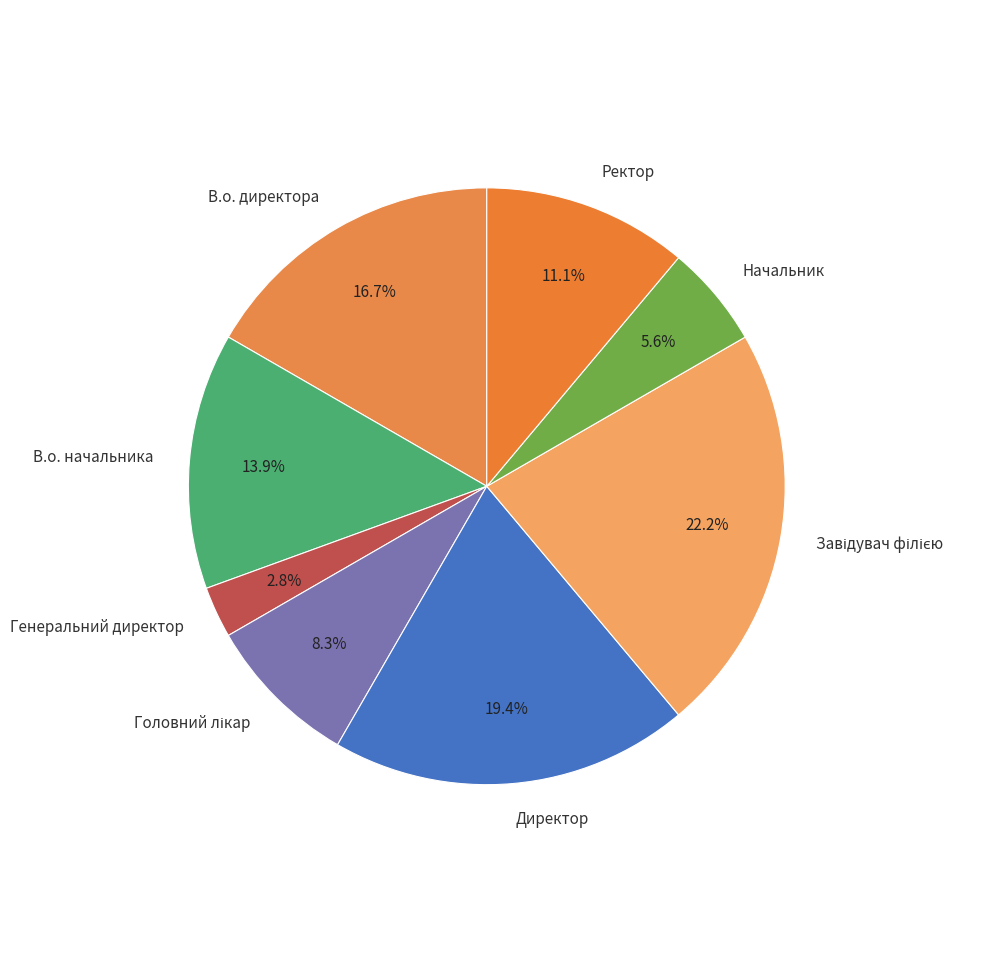

How many segments does this pie chart have?

8